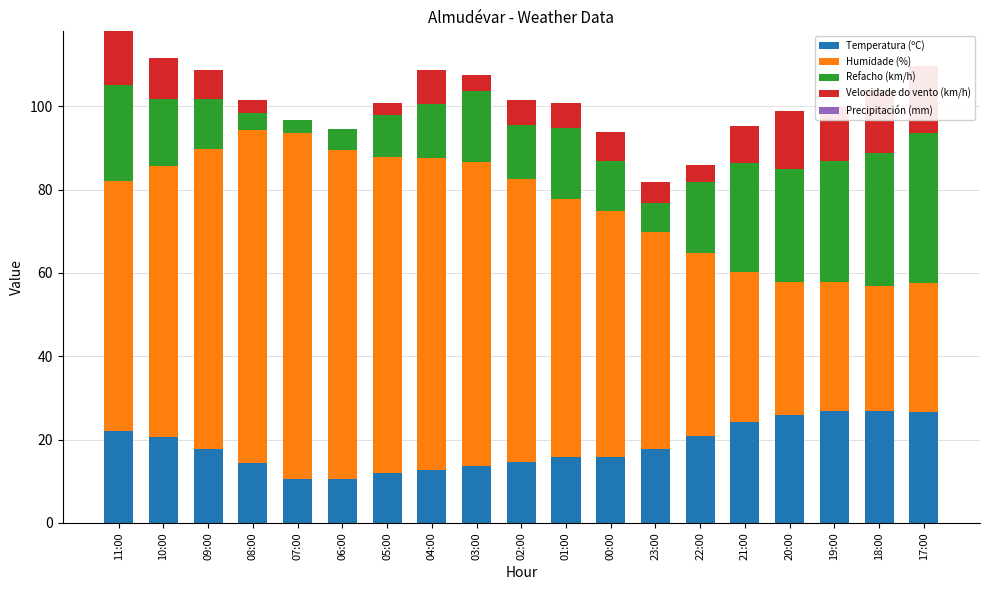

Reading left to right, what are all the values shown in this chart?

Temperatura (ºC): 22.0	20.7	17.7	14.4	10.6	10.6	11.9	12.6	13.6	14.5	15.8	15.8	17.8	20.8	24.3	25.9	26.8	26.8	26.6
Humidade (%): 60.0	65.0	72.0	80.0	83.0	79.0	76.0	75.0	73.0	68.0	62.0	59.0	52.0	44.0	36.0	32.0	31.0	30.0	31.0
Refacho (km/h): 23.0	16.0	12.0	4.0	3.0	5.0	10.0	13.0	17.0	13.0	17.0	12.0	7.0	17.0	26.0	27.0	29.0	32.0	36.0
Velocidade do vento (km/h): 13.0	10.0	7.0	3.0	0.0	0.0	3.0	8.0	4.0	6.0	6.0	7.0	5.0	4.0	9.0	14.0	13.0	15.0	16.0
Precipitación (mm): 0.0	0.0	0.0	0.0	0.0	0.0	0.0	0.0	0.0	0.0	0.0	0.0	0.0	0.0	0.0	0.0	0.0	0.0	0.0